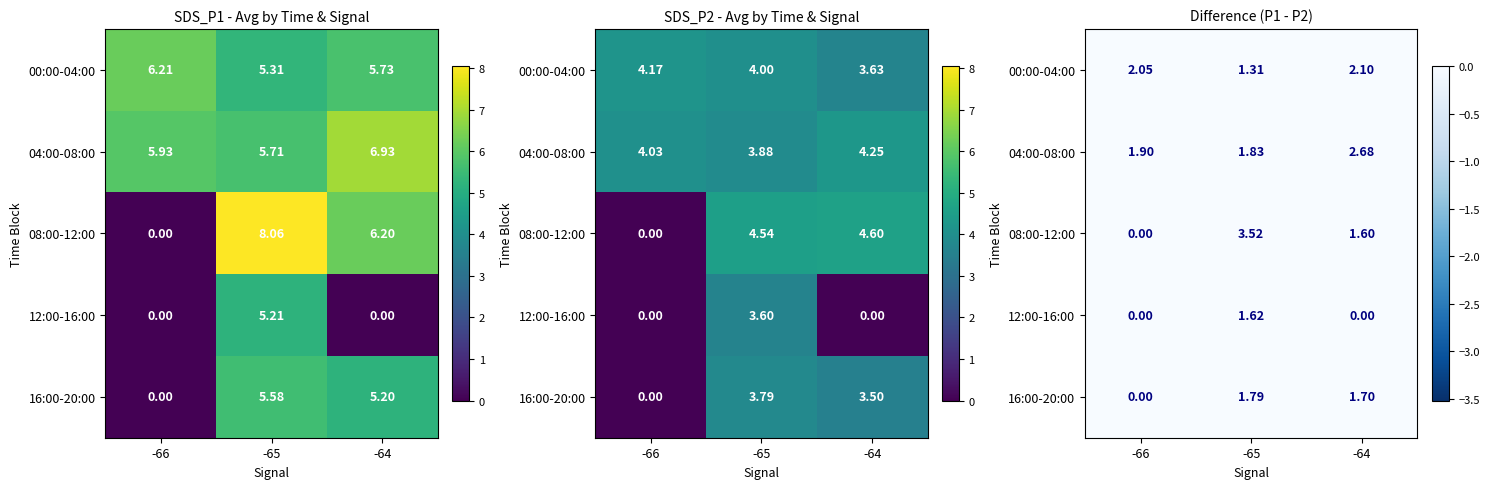

What is the total value across all series at -64?

8.1